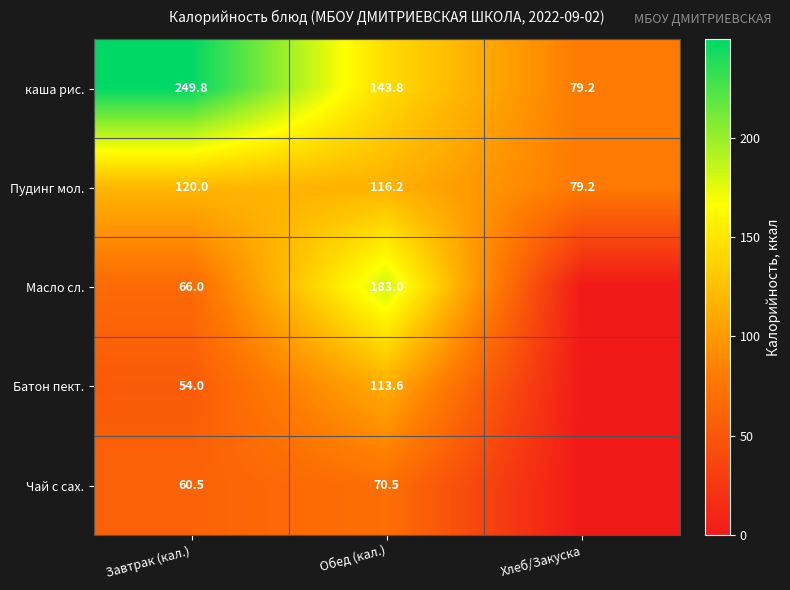

What is the maximum value shown in the chart?

249.8